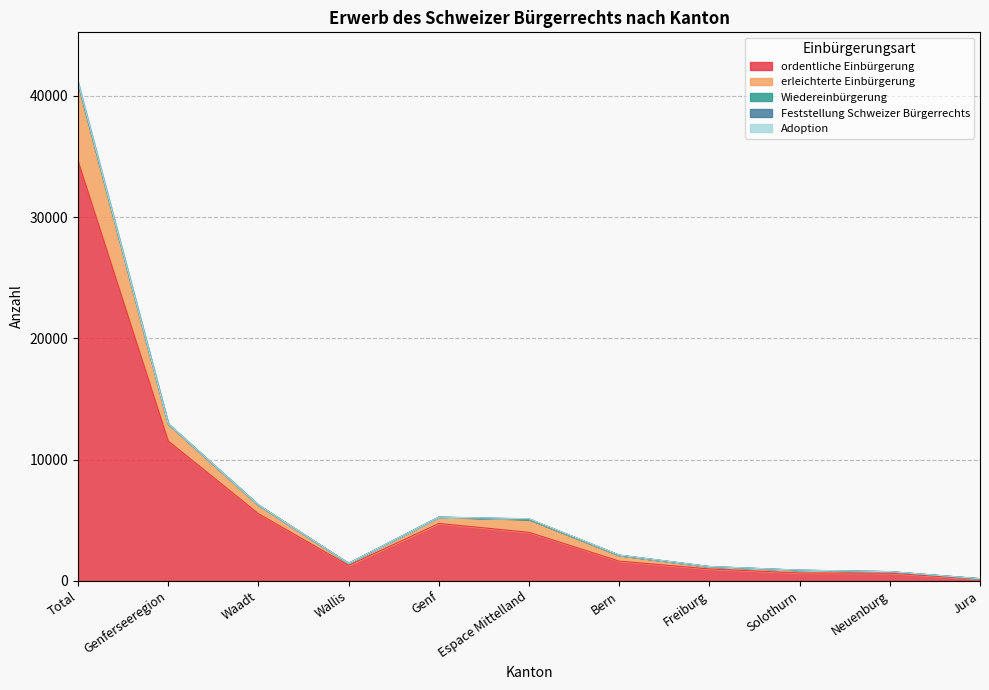

What is the value of the ordentliche Einbürgerung point at the 8th from the left?

978